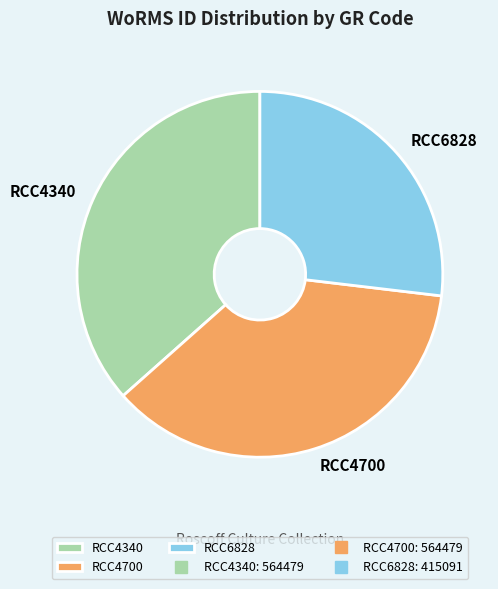

Is it true that RCC6828 is 27% of the pie?

True